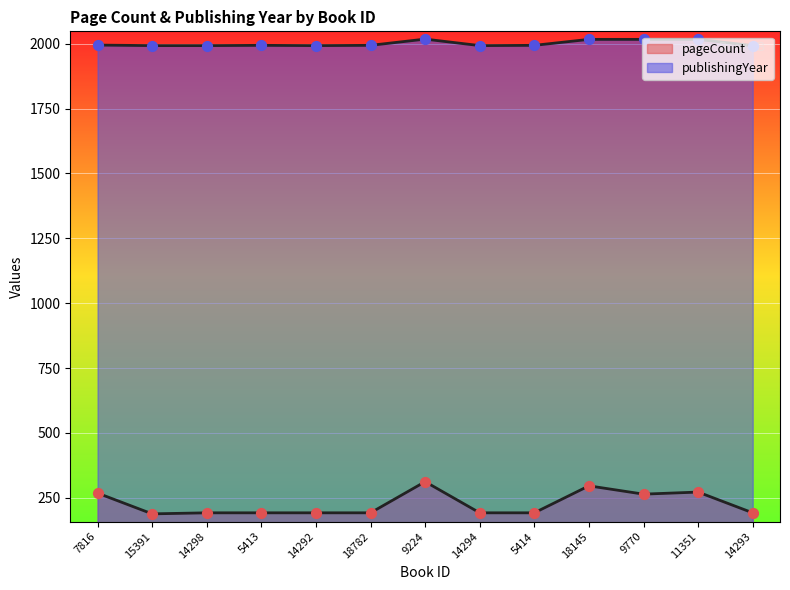

Which series has the widest spread of Y values?

pageCount